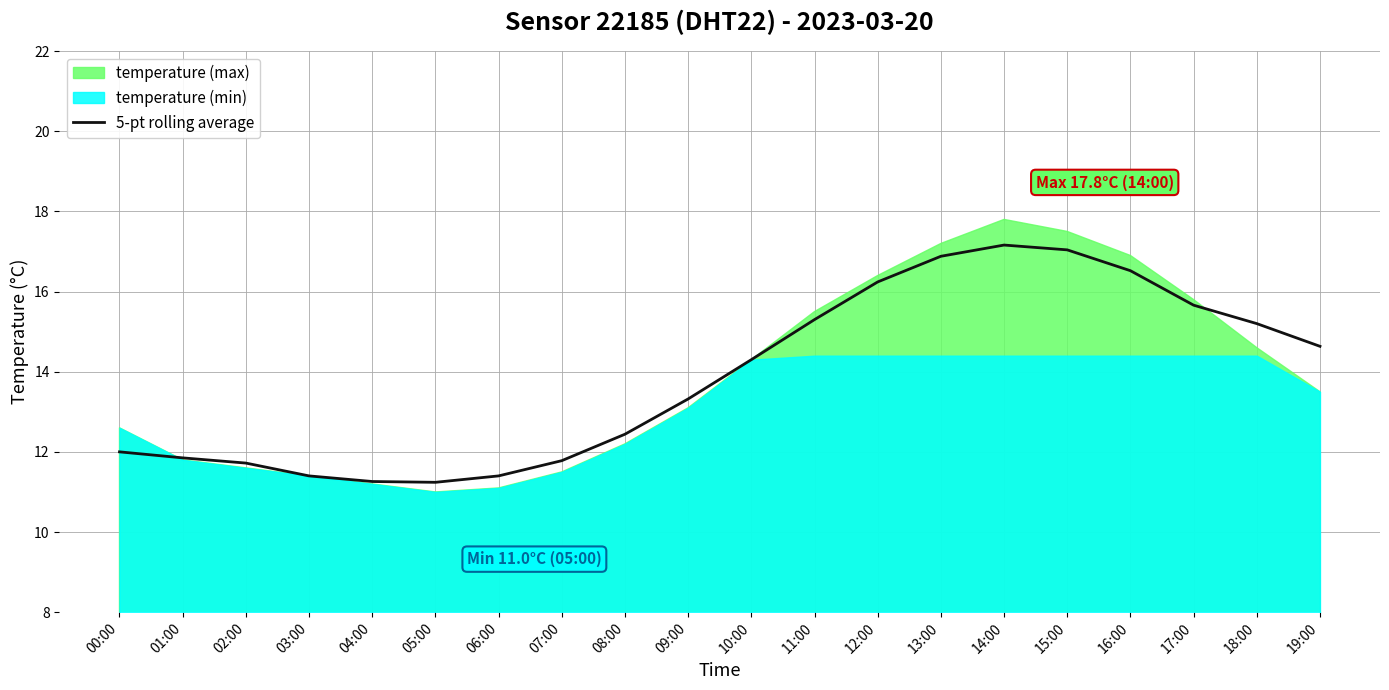

True or false: the data shows 18.2 at 09:00.

False